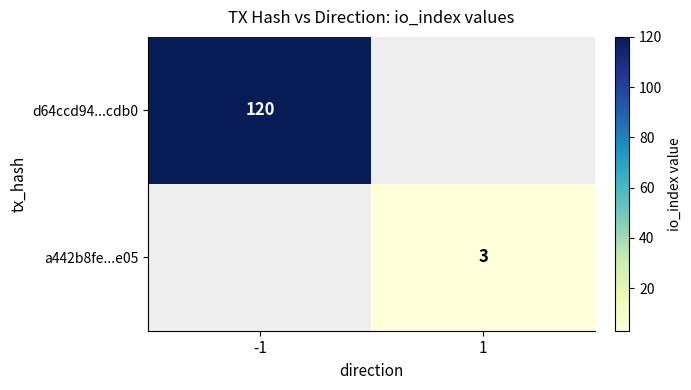

Is it true that a442b8fe...e05 equals 1.9 at 1?

False